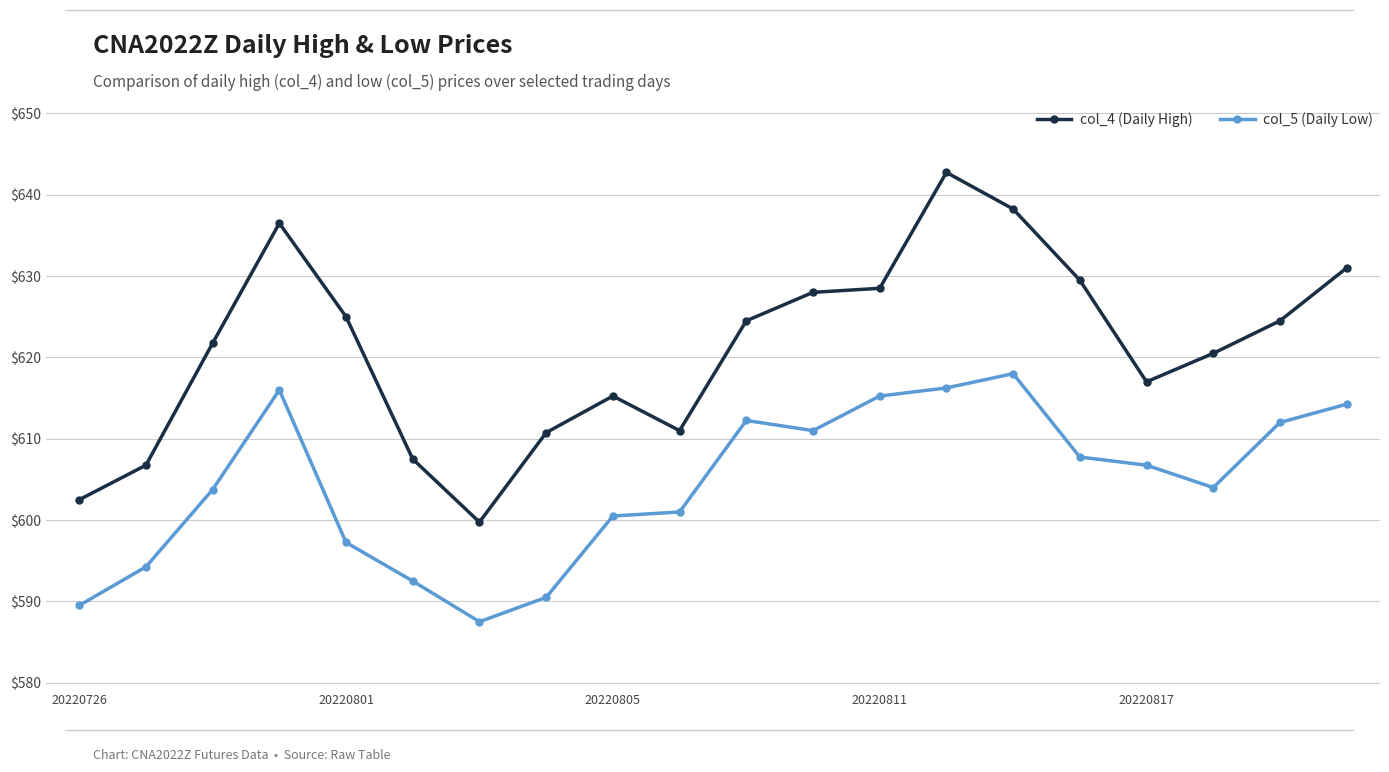

True or false: col_4 (Daily High) and col_5 (Daily Low) cross at least once.

False